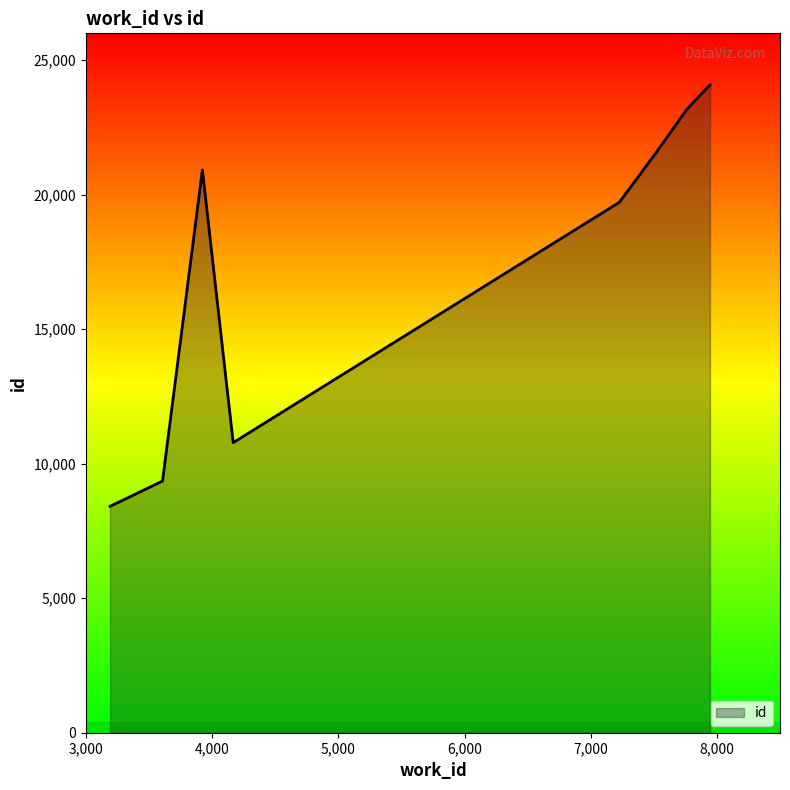

What is the maximum value shown in the chart?

24084